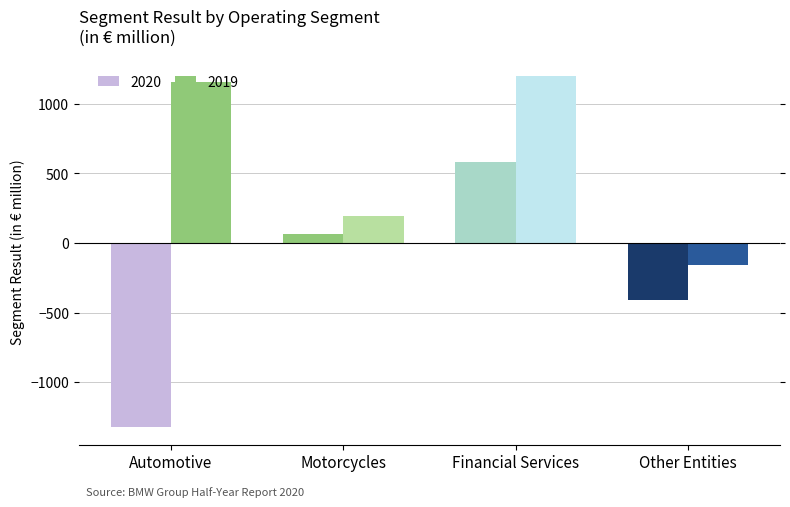

Reading left to right, what are all the values shown in this chart?

Automotive 2020: -1325	65	581	-408
Automotive 2019: 1159	191	1200	-155